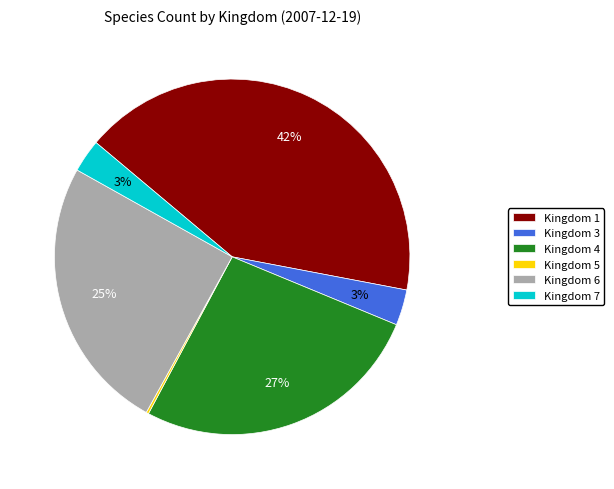

Do Kingdom 1 and Kingdom 7 together represent more than half of the pie?

No